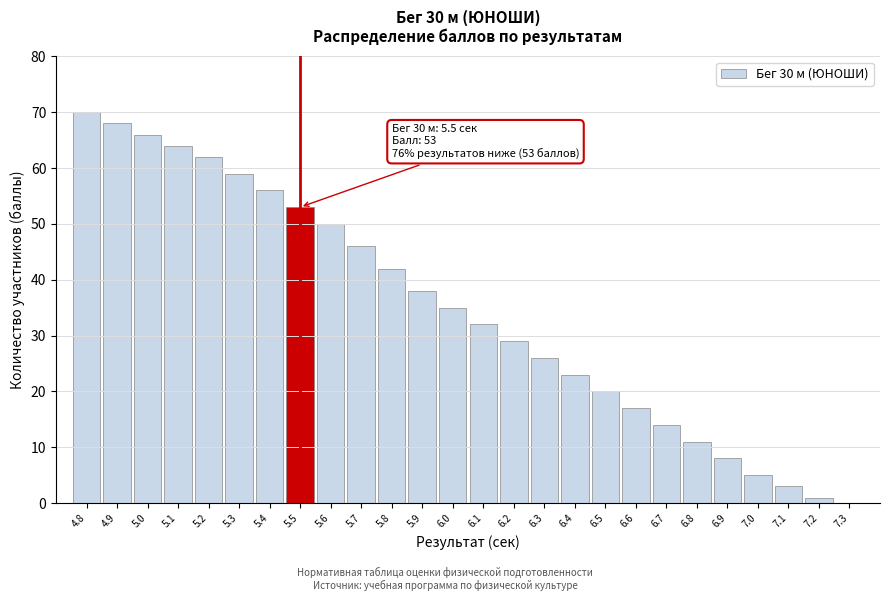

Reading right to left, list all the values displayed in this chart.

7.3=0	7.2=1	7.1=3	7.0=5	6.9=8	6.8=11	6.7=14	6.6=17	6.5=20	6.4=23	6.3=26	6.2=29	6.1=32	6.0=35	5.9=38	5.8=42	5.7=46	5.6=50	5.5=53	5.4=56	5.3=59	5.2=62	5.1=64	5.0=66	4.9=68	4.8=70